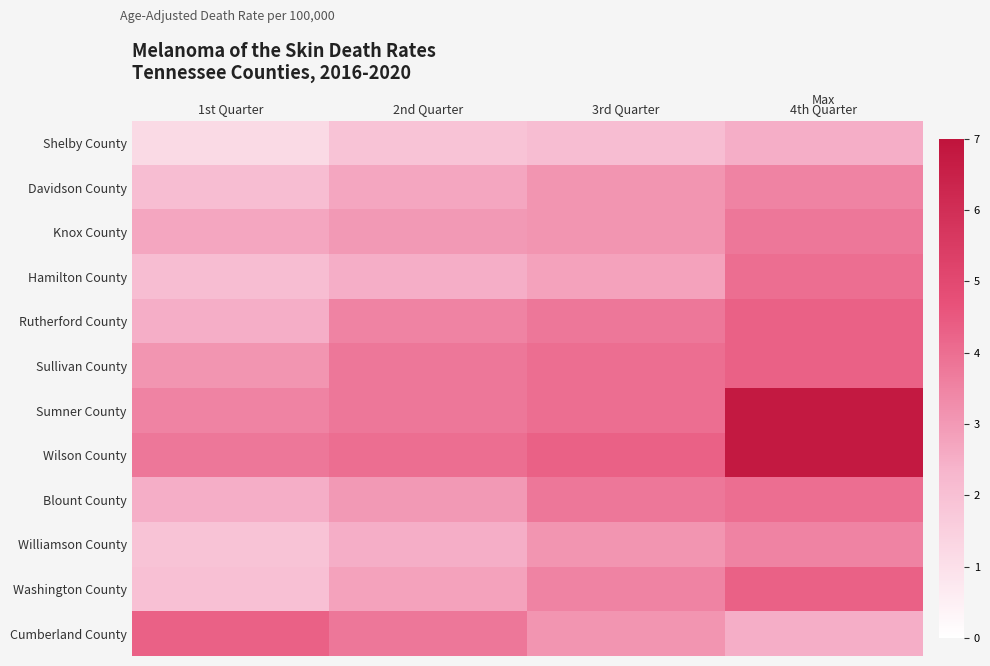

At which category is the sum across all series the highest?

4th Quarter